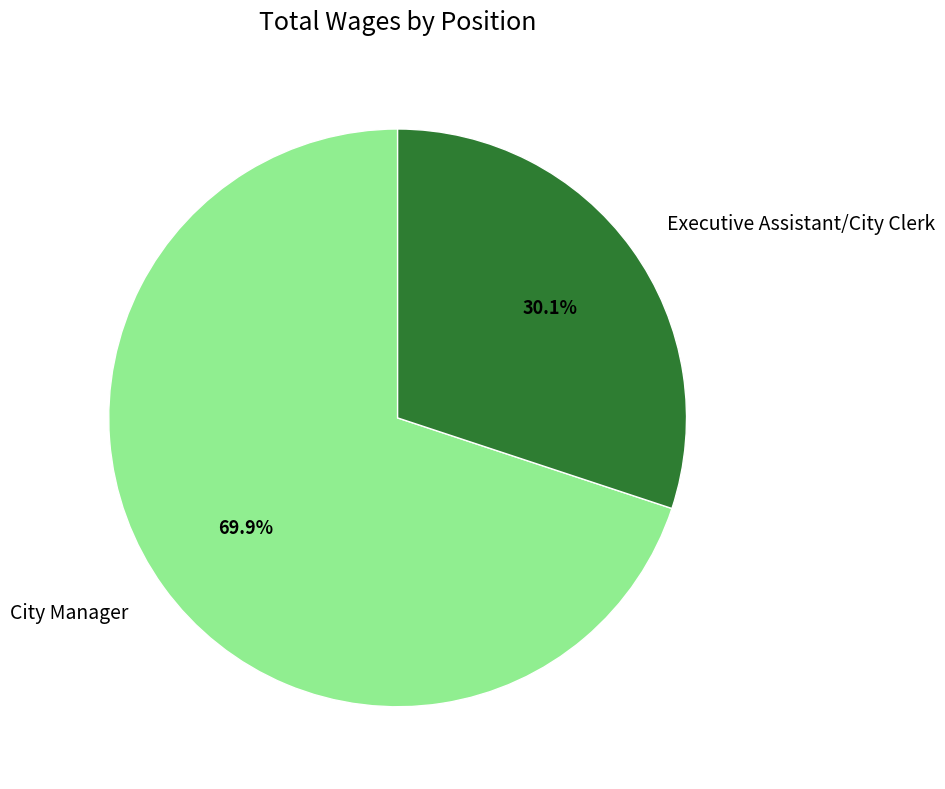

What is the majority slice?

City Manager